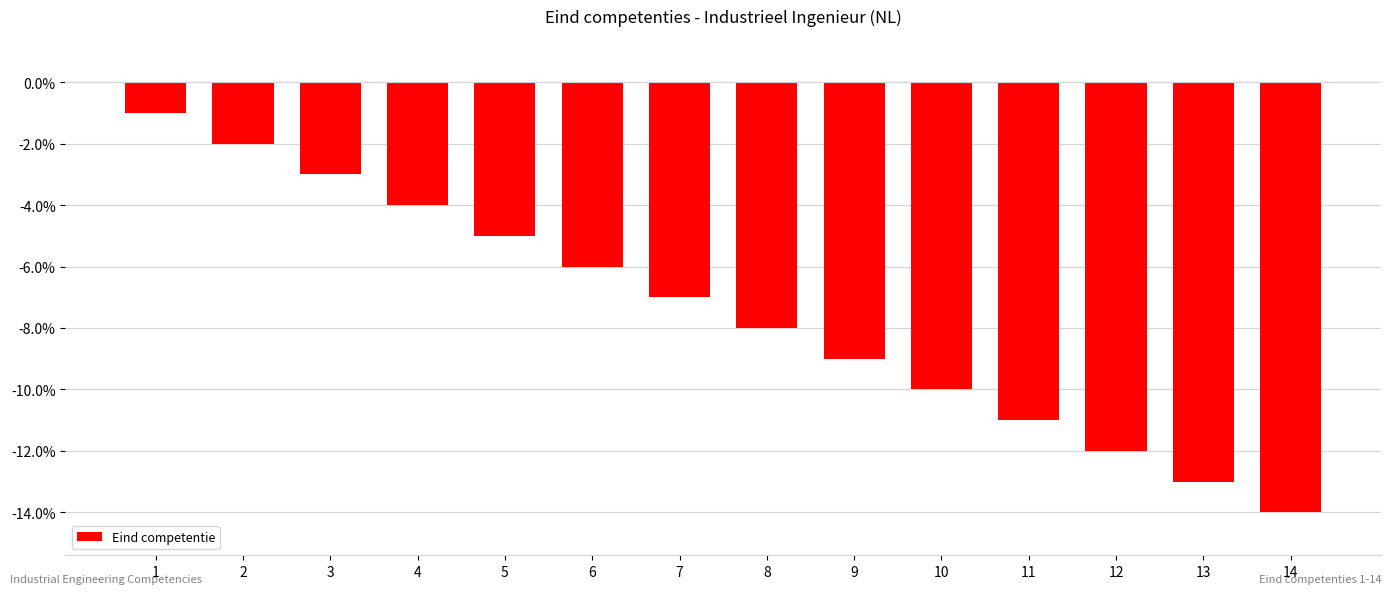

Which category has the lowest value across all series?

14